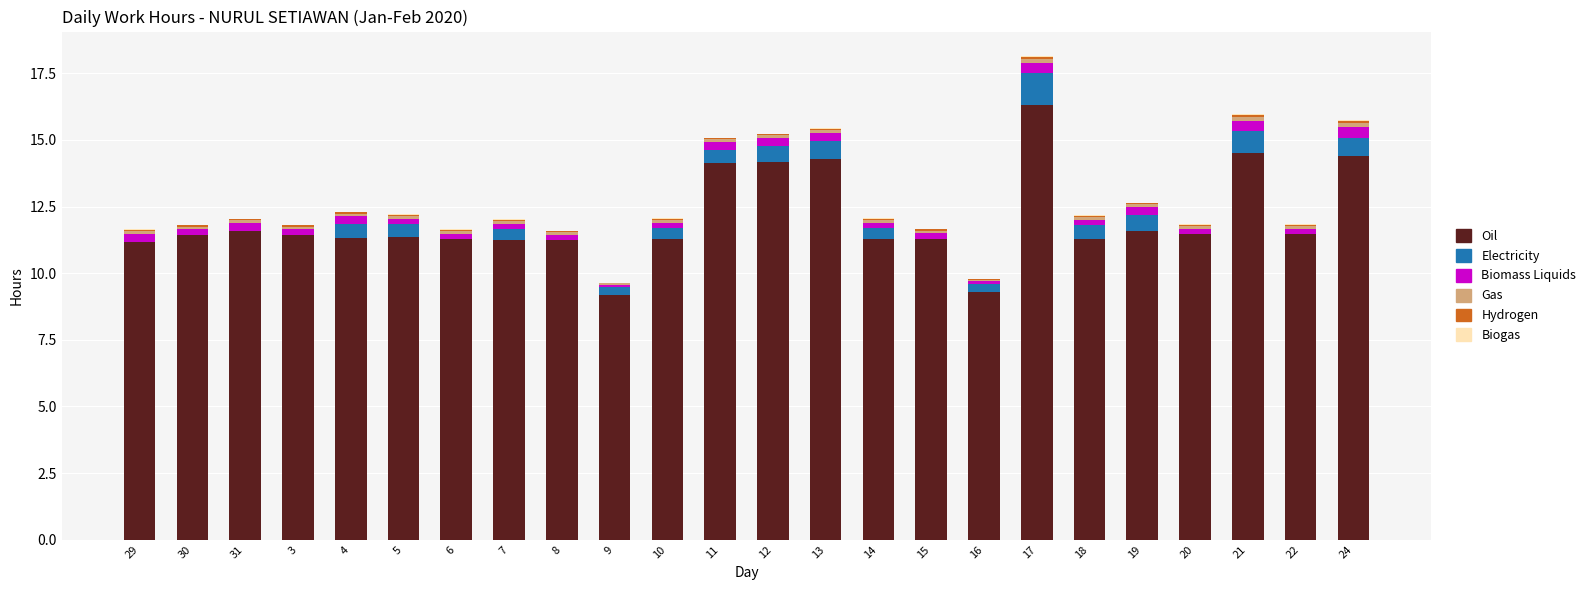

At which category is the sum across all series the highest?

17